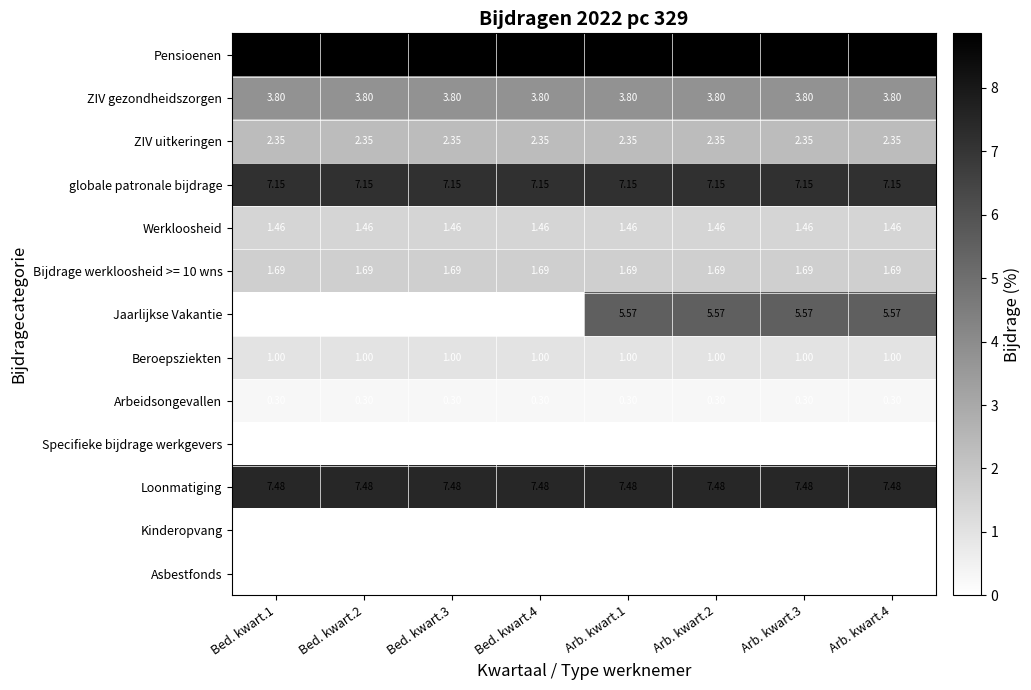

Is the value of ZIV gezondheidszorgen at Bed. kwart.1 greater than the value of globale patronale bijdrage at Bed. kwart.1?

No